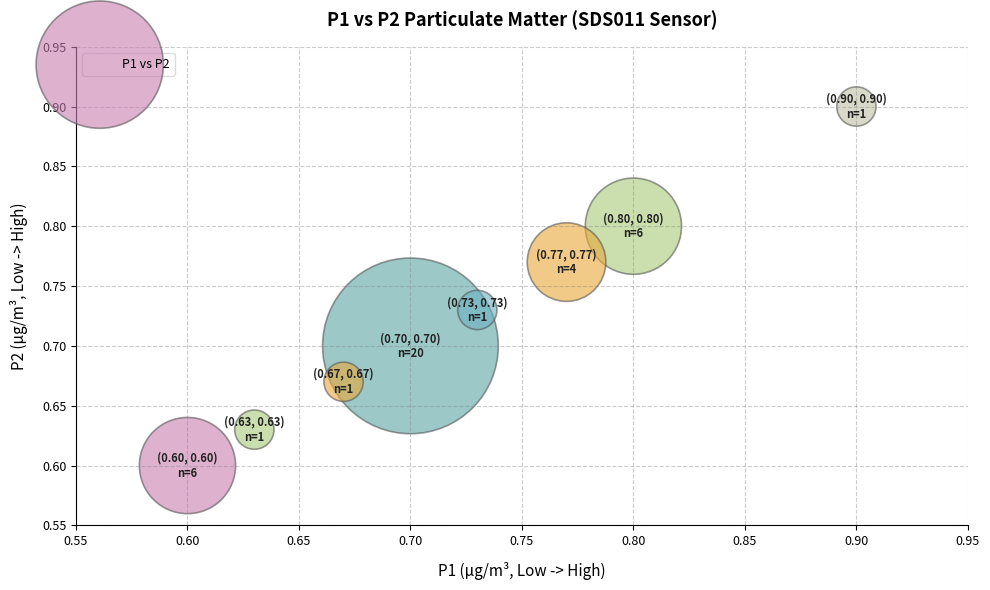

What is the range of Y values (max minus min)?

0.3